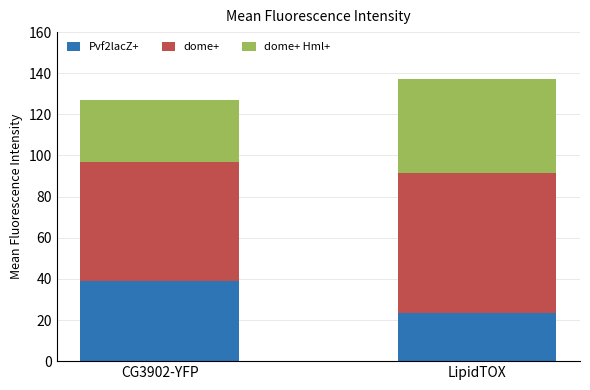

How many series are shown in this chart?

3